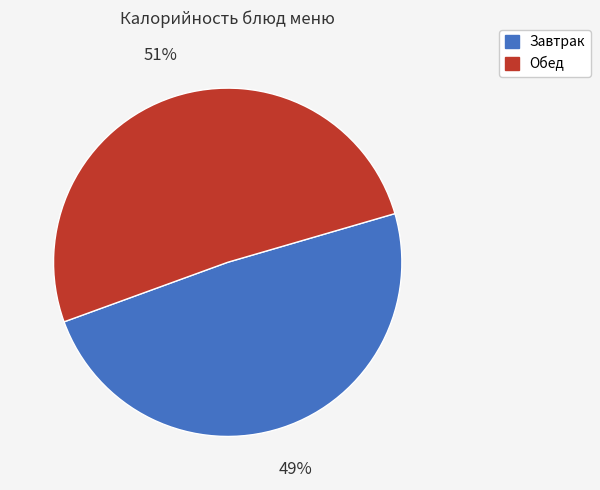

Does any single category account for the majority?

Yes